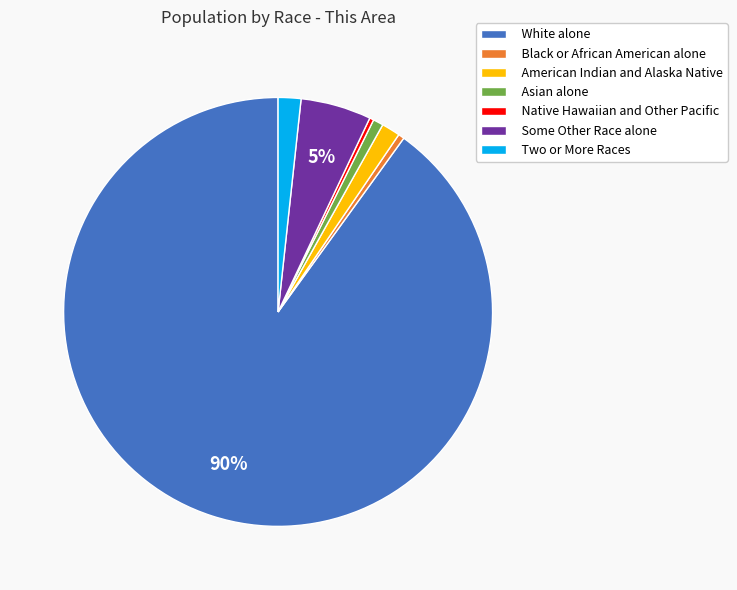

How many slices are in this pie chart?

7